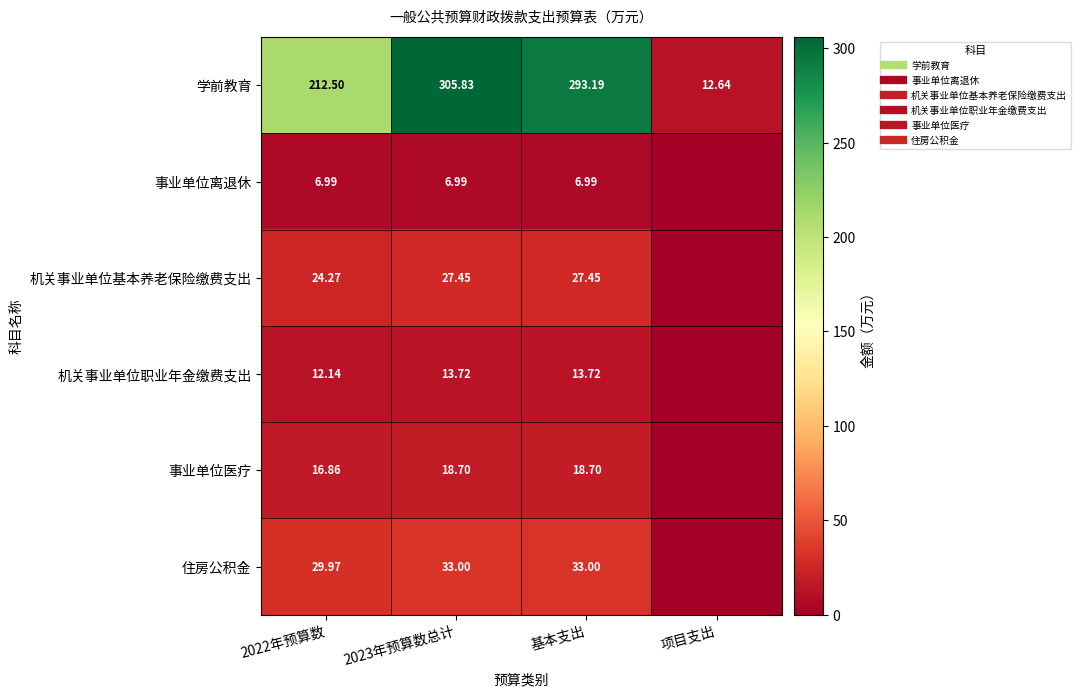

True or false: 事业单位医疗 has a value of 0.0 at 项目支出.

True